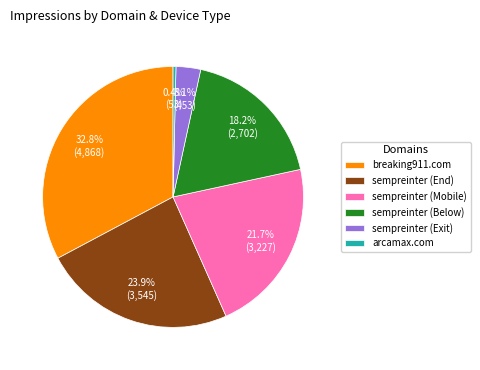

Combined, do sempreinter (End) and sempreinter (Exit) account for over 50%?

No